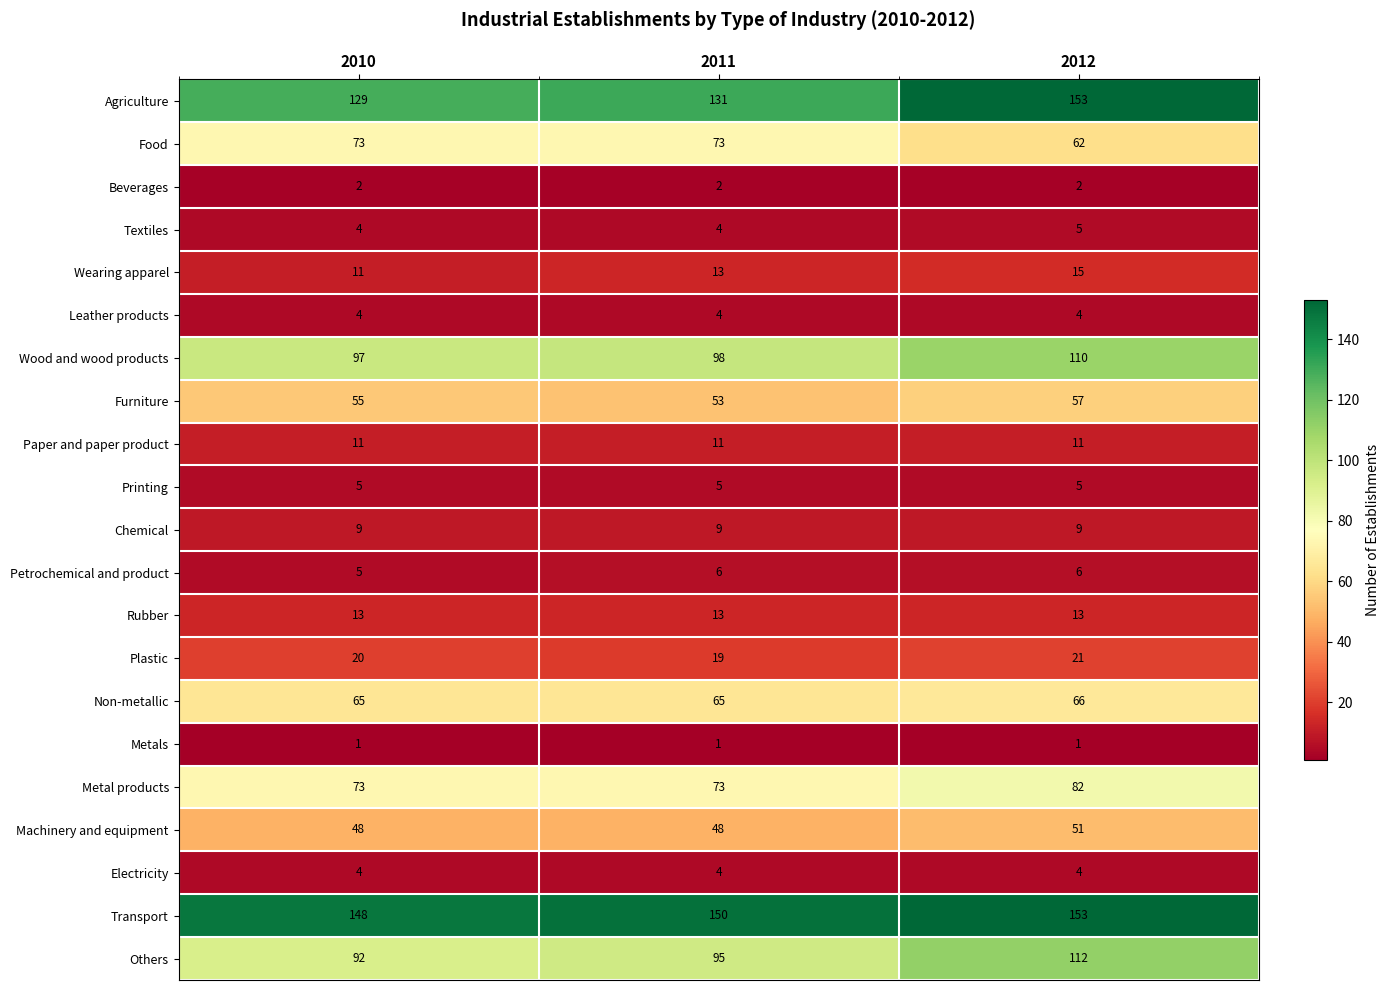

Count the Food values in the range 62 to 73.

3